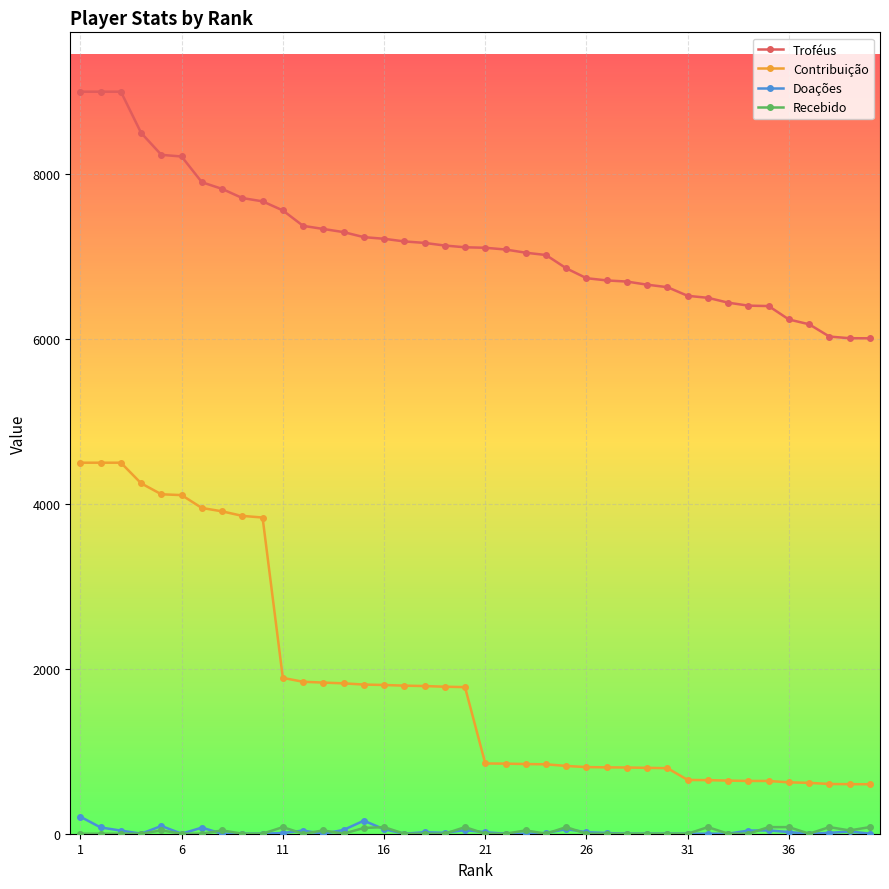

Which series has the widest spread of values?

Contribuição